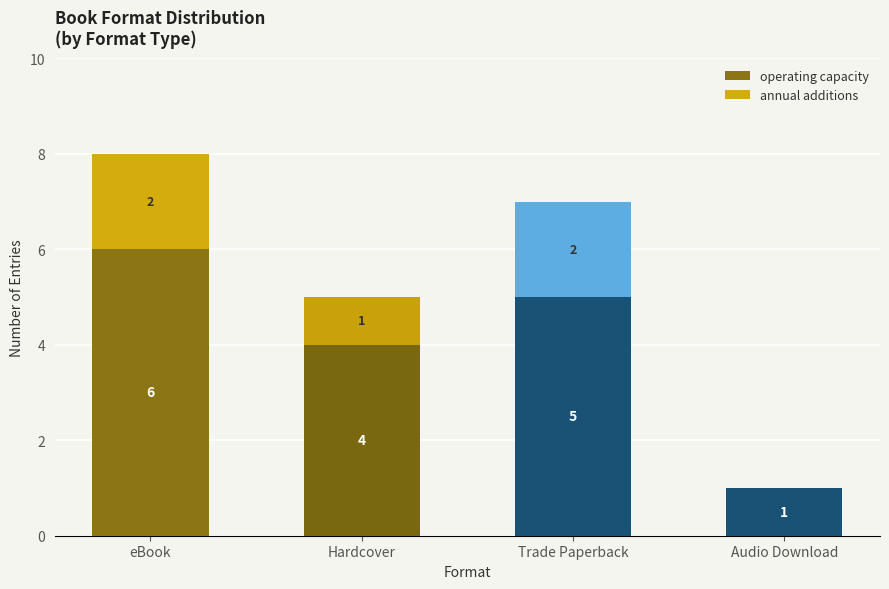

Is it true that operating capacity equals 6 at eBook?

True